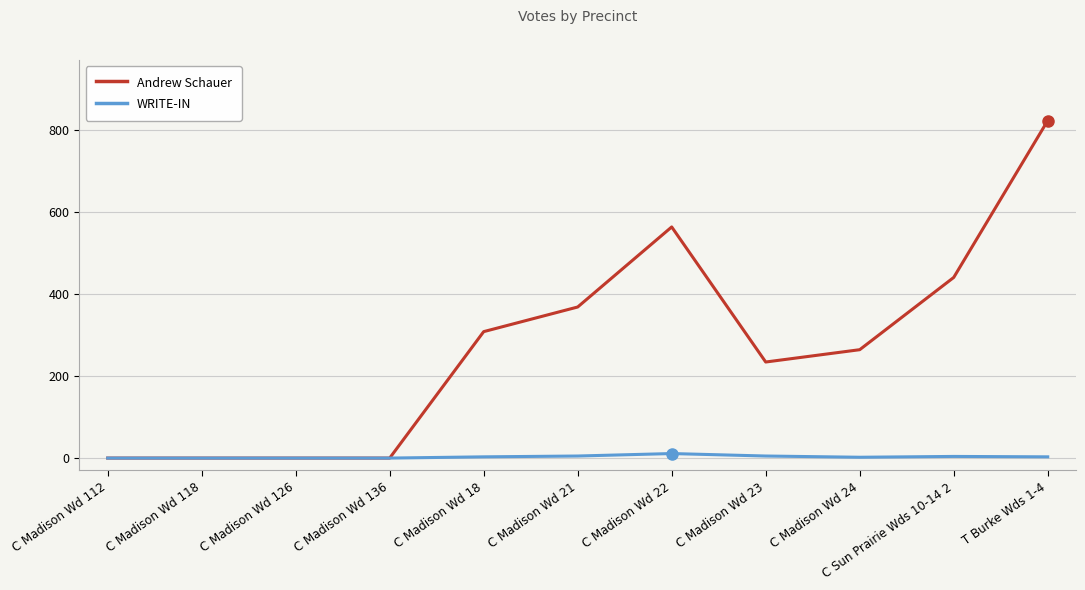

Is the value of Andrew Schauer at T Burke Wds 1-4 greater than the value of WRITE-IN at C Madison Wd 18?

Yes